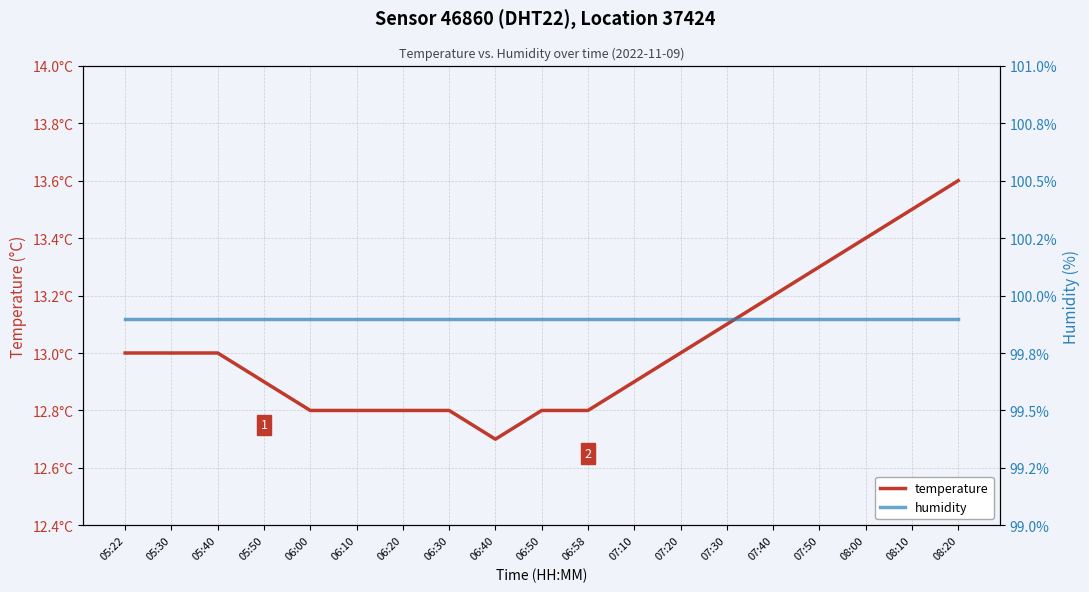

At which label does temperature first exceed 13?

07:30